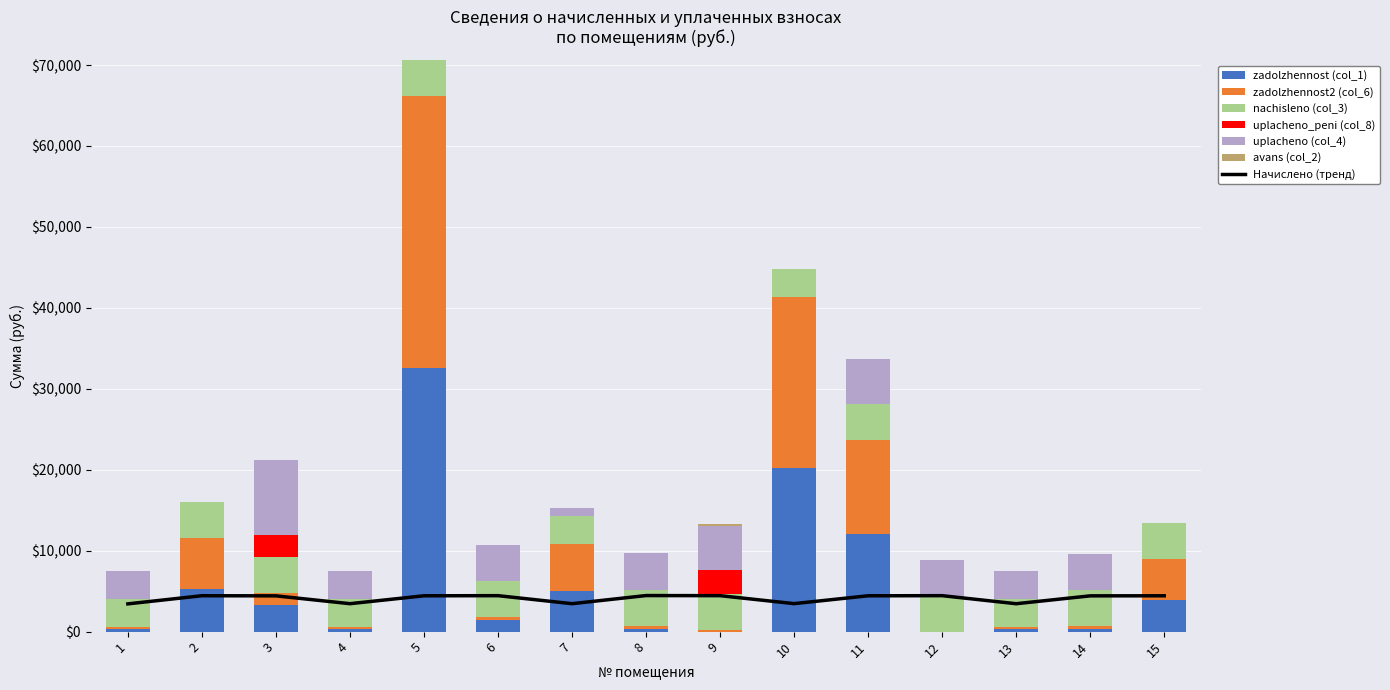

Is it true that uplacheno (col_4) equals 4457.8 at 8?

True